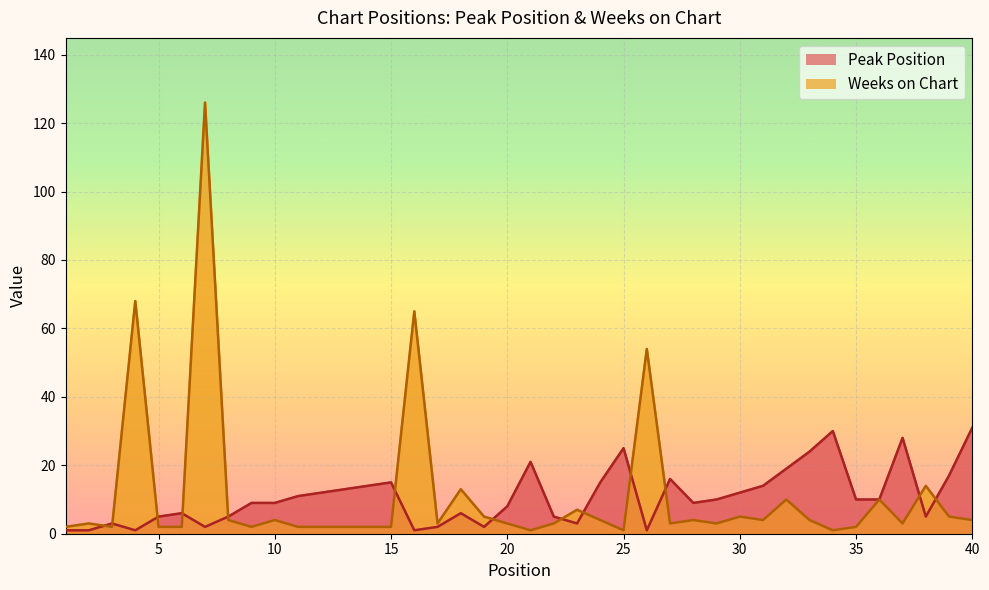

How many categories are shown in the chart?

40